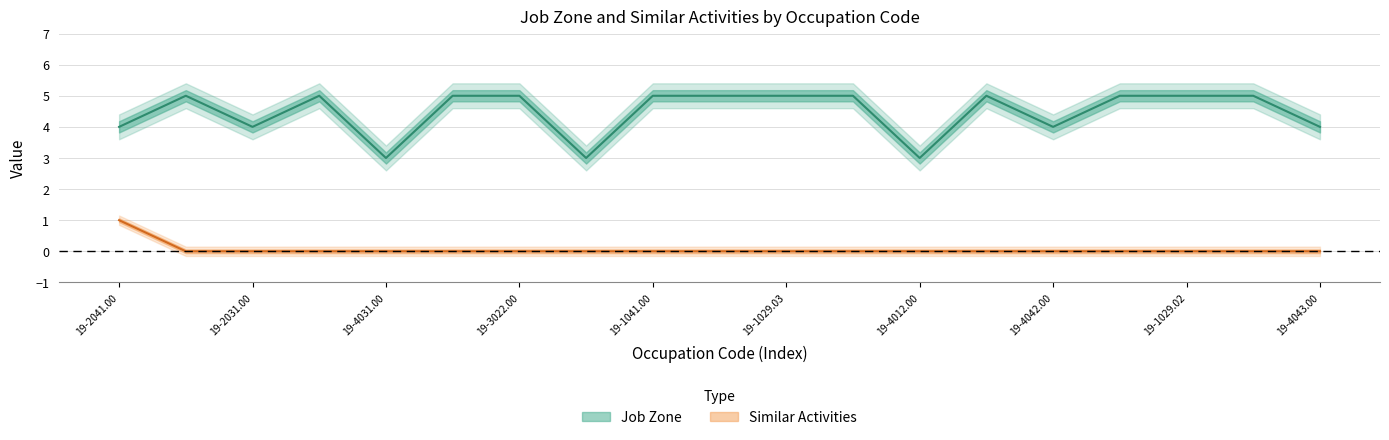

What is the sum of the Job Zone values at 19-1029.01 and 19-4042.00?

9